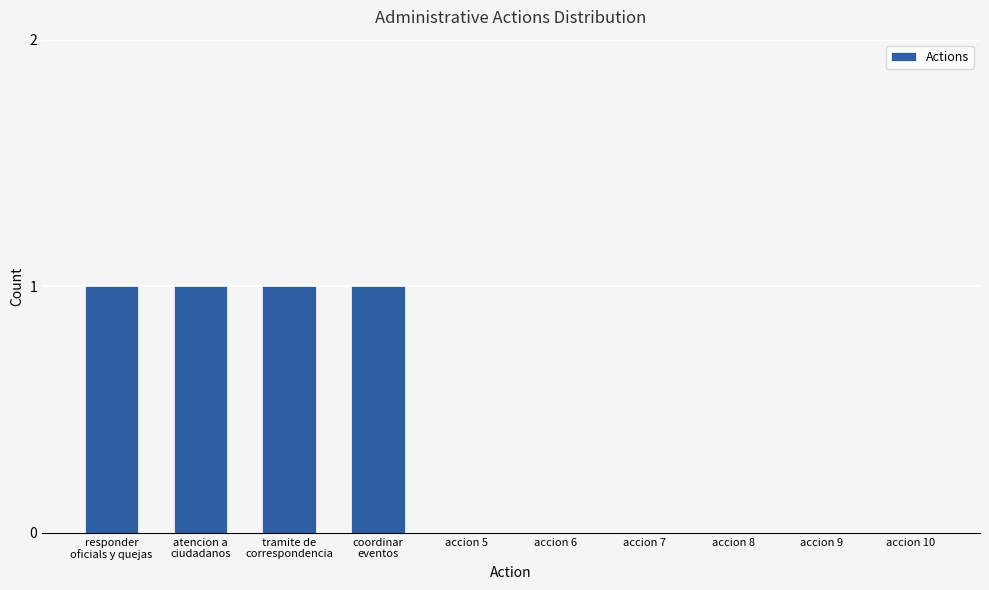

The value at accion 10 is 1. True or false?

False